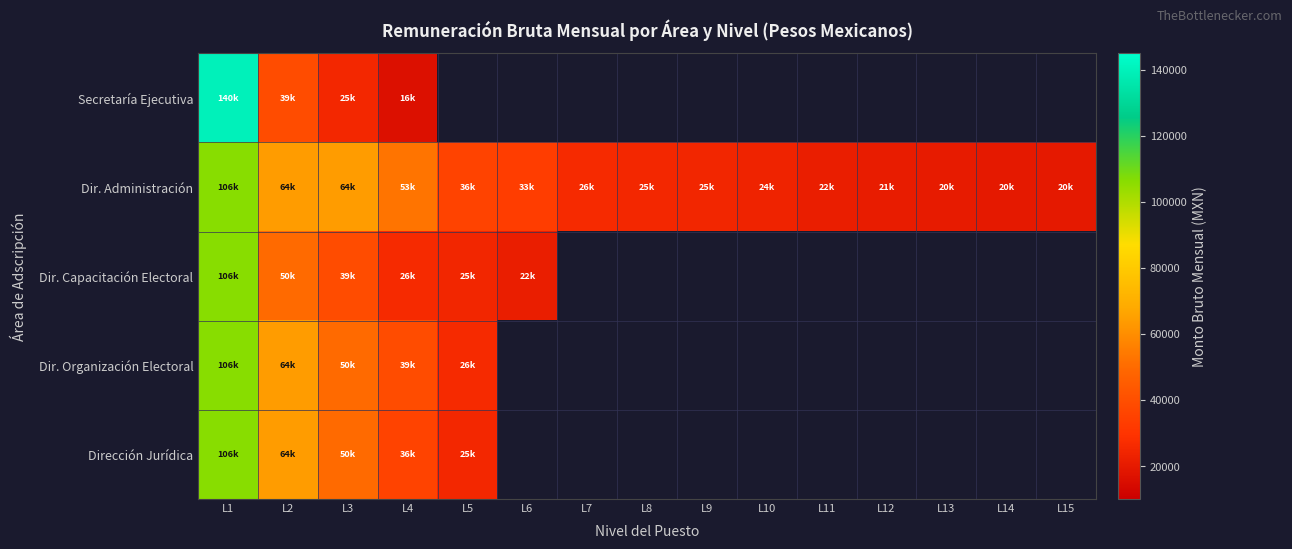

The Dir. Administración series shows 43758.2 at L8. True or false?

False